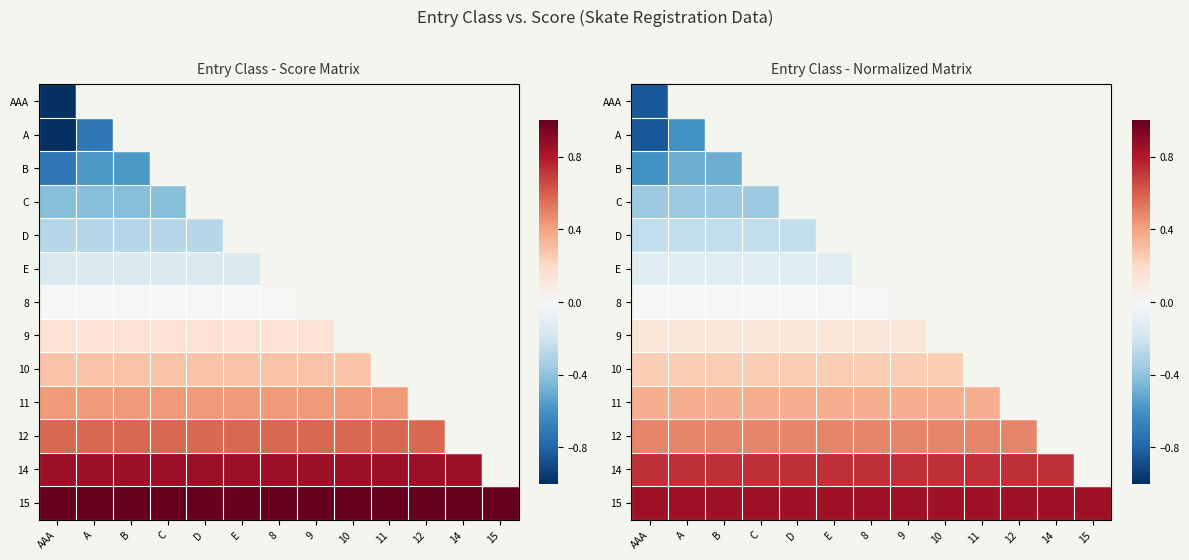

At how many categories does at least one series exceed 0?

13